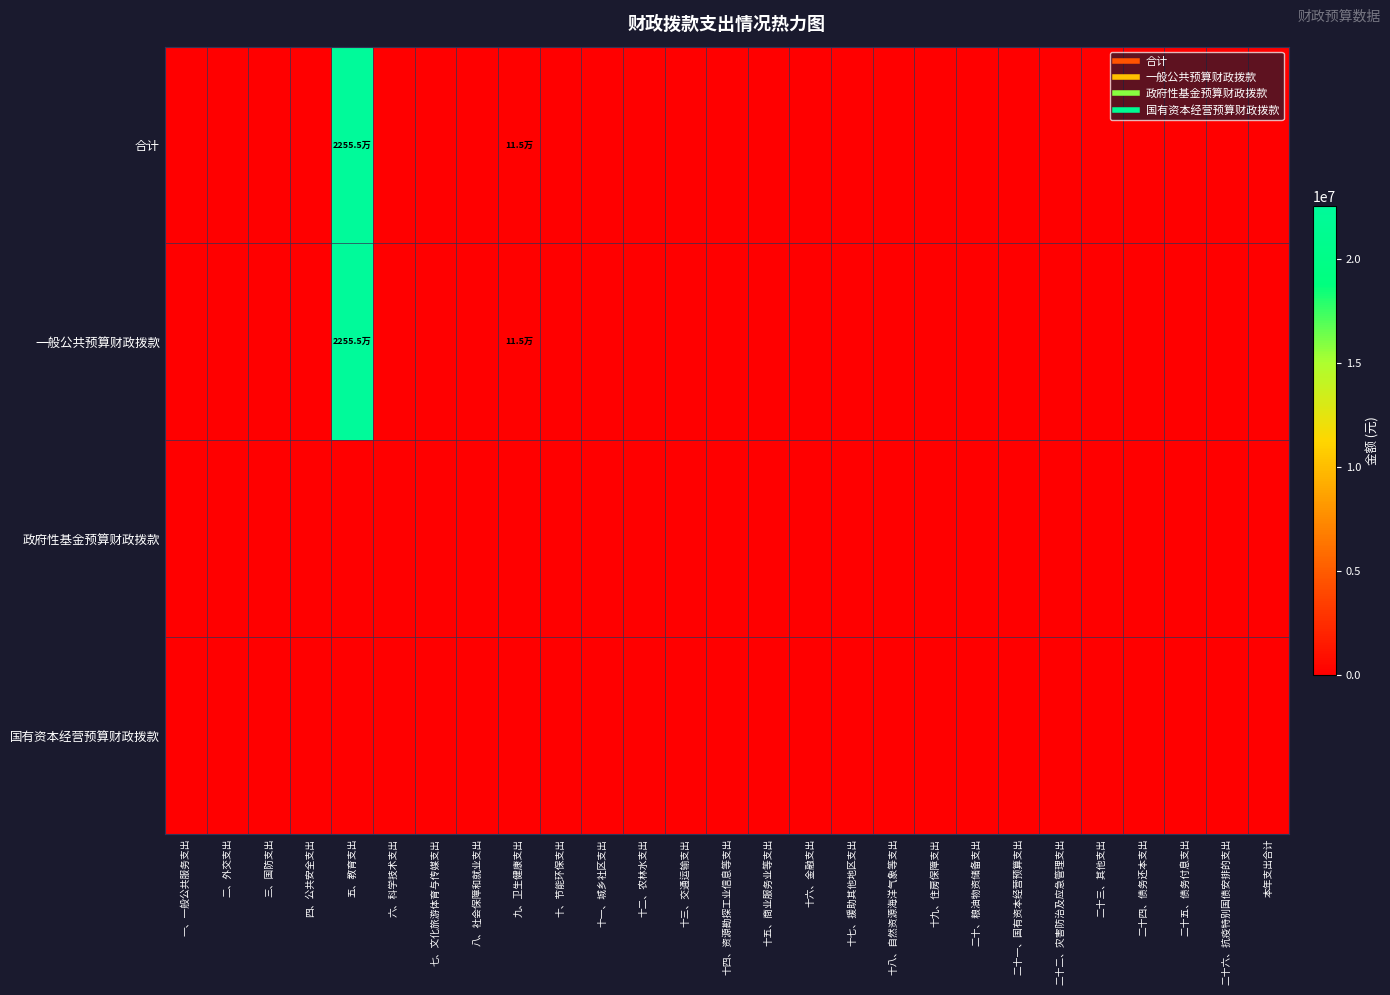

How many series are shown in this chart?

4